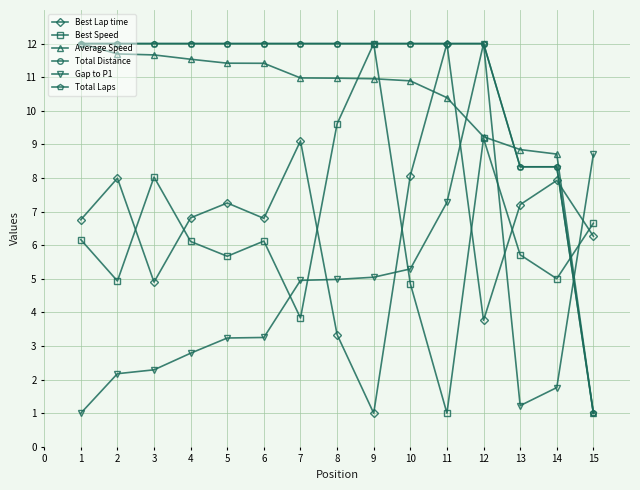

Which series has the largest range (max minus min)?

Best Lap time